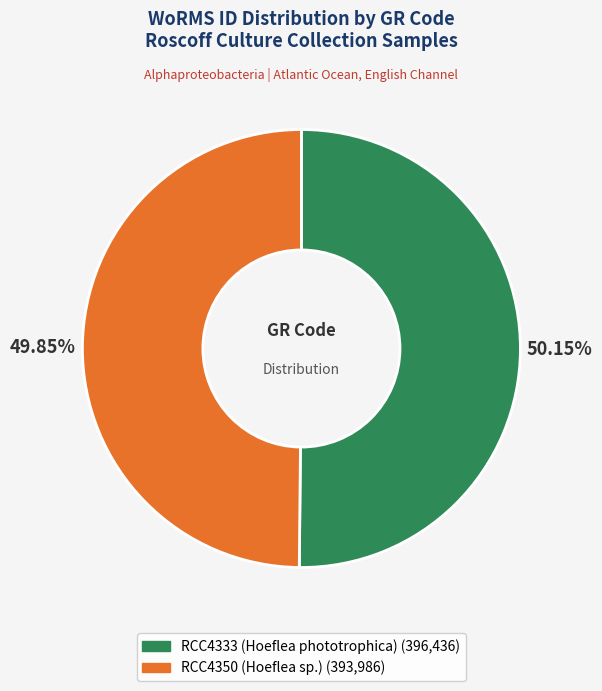

To the nearest percent, what is the combined percentage of RCC4333 (Hoeflea phototrophica) and RCC4350 (Hoeflea sp.)?

100%